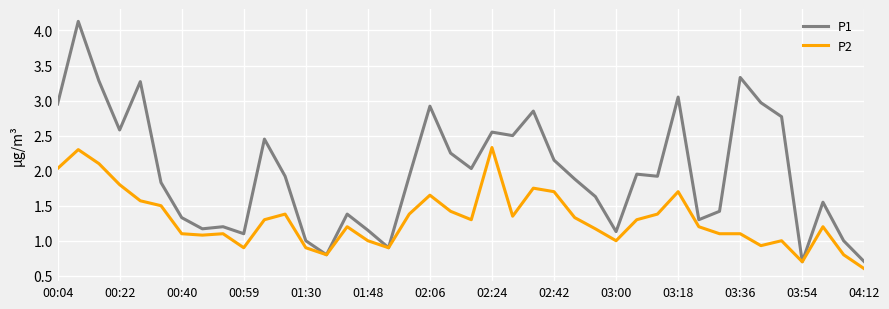

Rank the series by their average value, from lowest to highest.

P2, P1